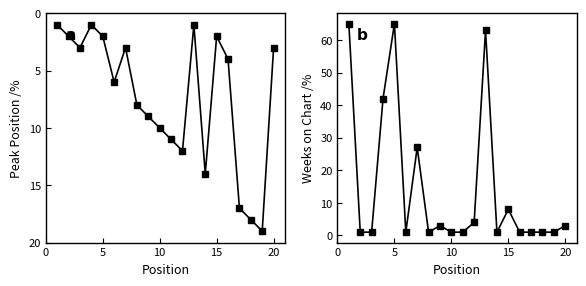

What are all the series names shown in the legend?

Peak Position, Weeks on Chart